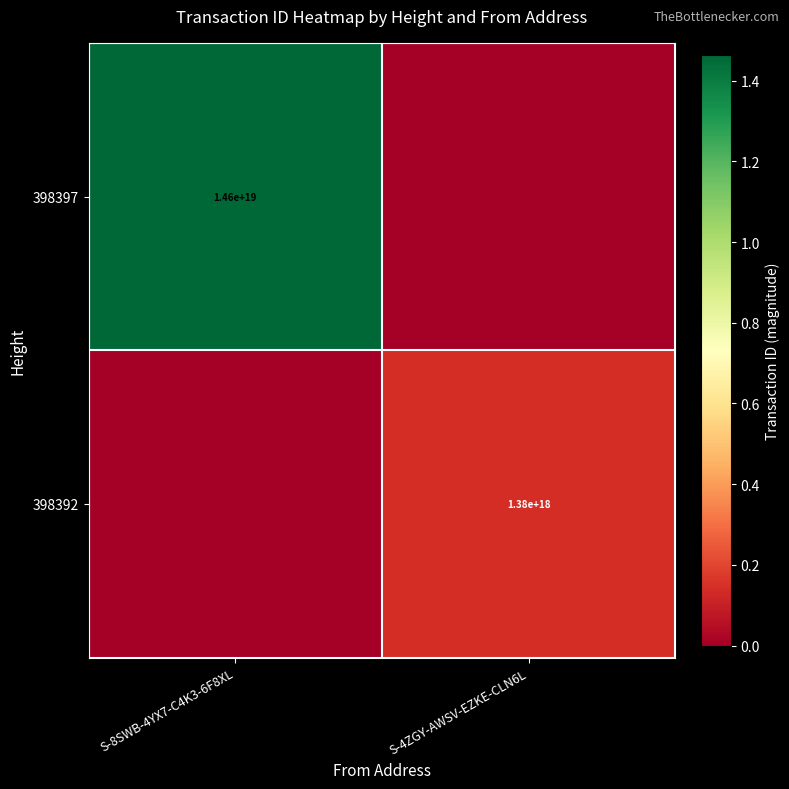

True or false: 398392 has a value of 621314101778384384 at S-4ZGY-AWSV-EZKE-CLN6L.

False